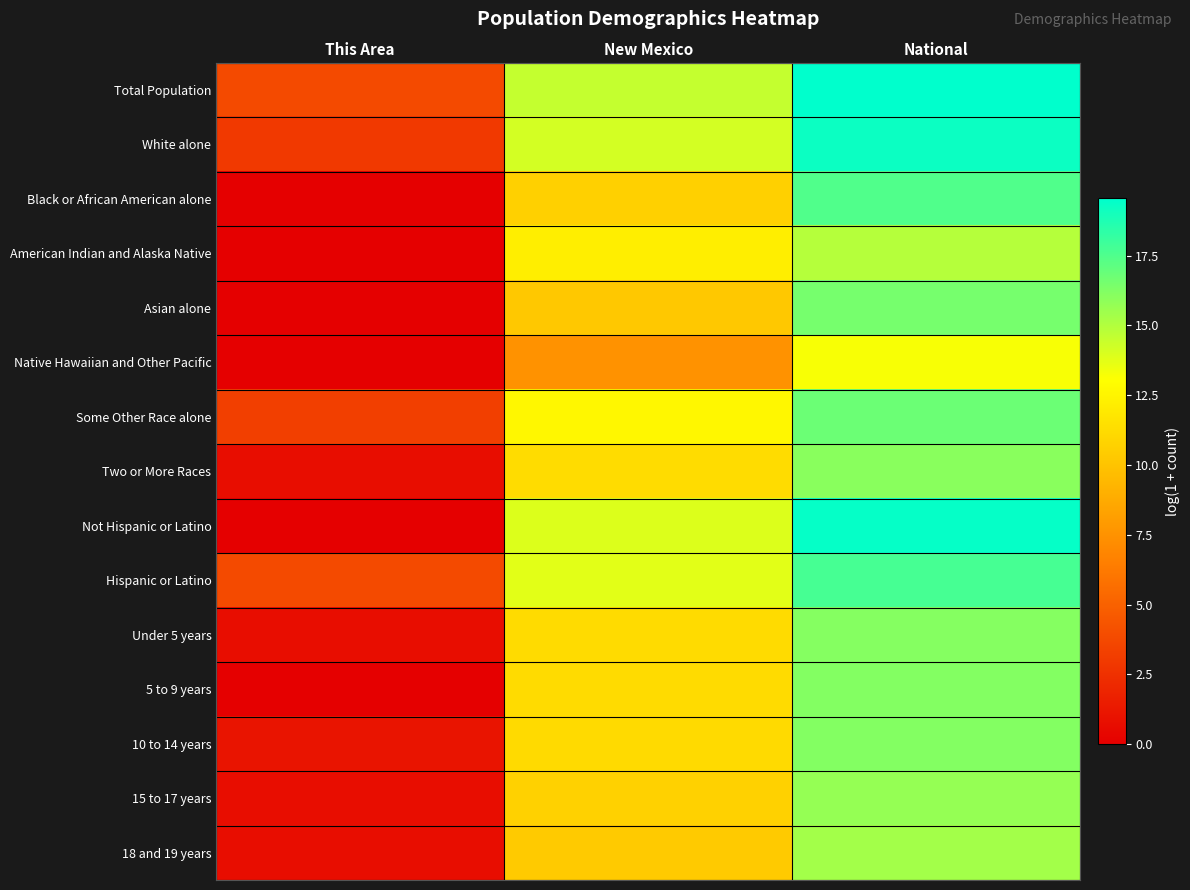

Between National and New Mexico, which is larger?

National